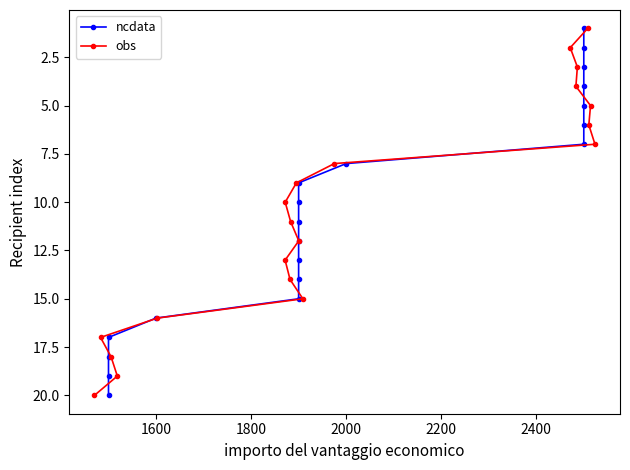

What are all the series names shown in the legend?

ncdata, obs